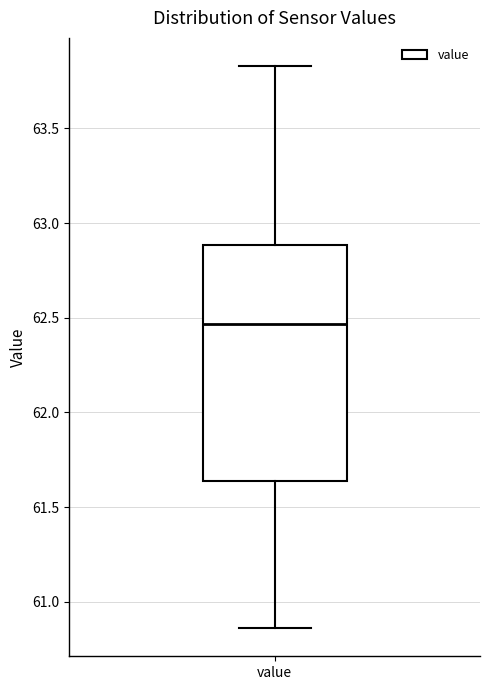

Read this box plot against the y-axis: the position of the median line, the range covered by the box, and the ends of both whiskers. The values are not printed on the chart, so give them approximately, as read against the axis.

median 62.45, box 61.65 to 62.90, whiskers 60.85 to 63.85